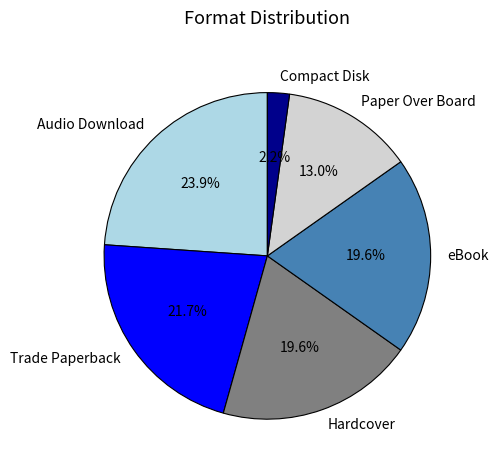

The Compact Disk slice represents 2% of the pie. True or false?

True